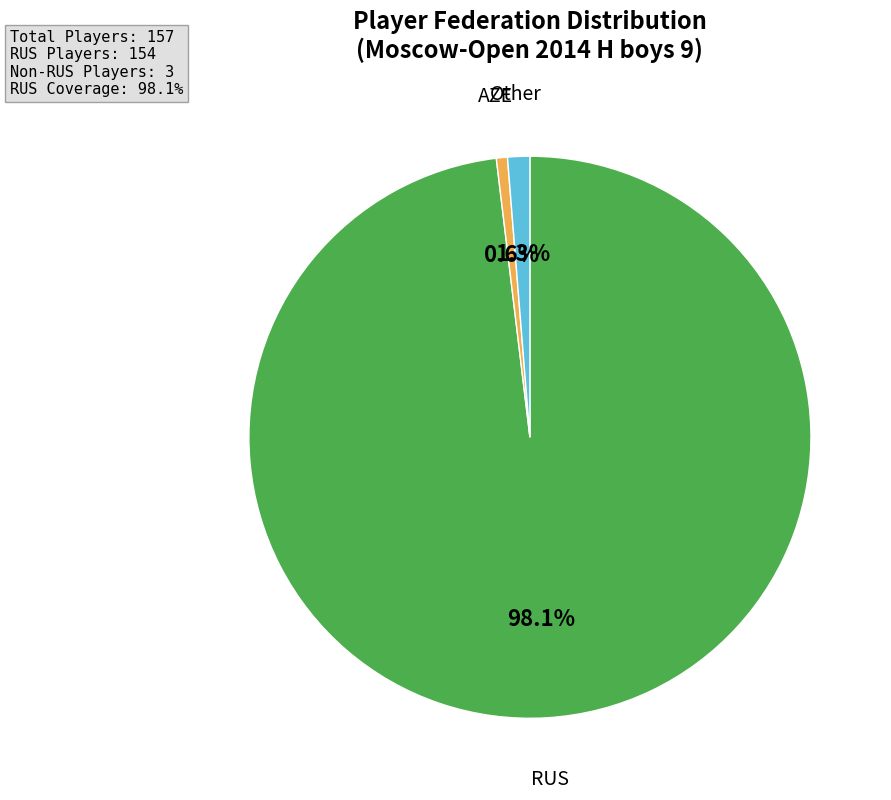

Is there a majority slice in this chart?

Yes